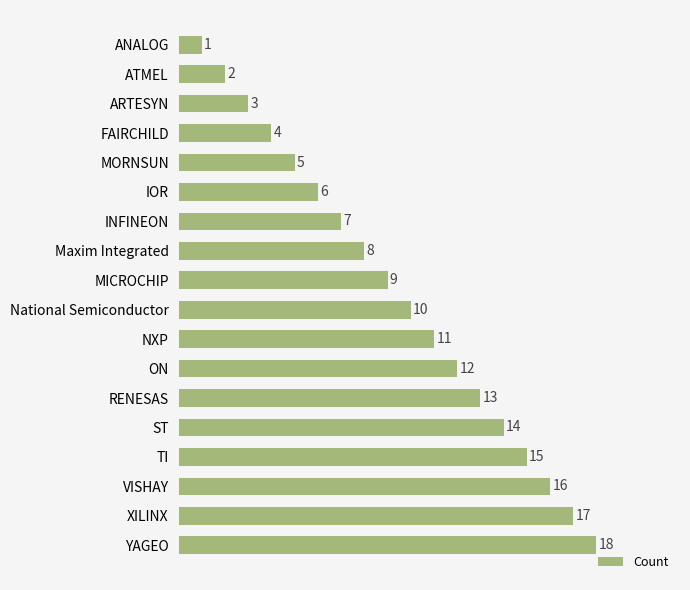

What is the greatest value displayed?

18